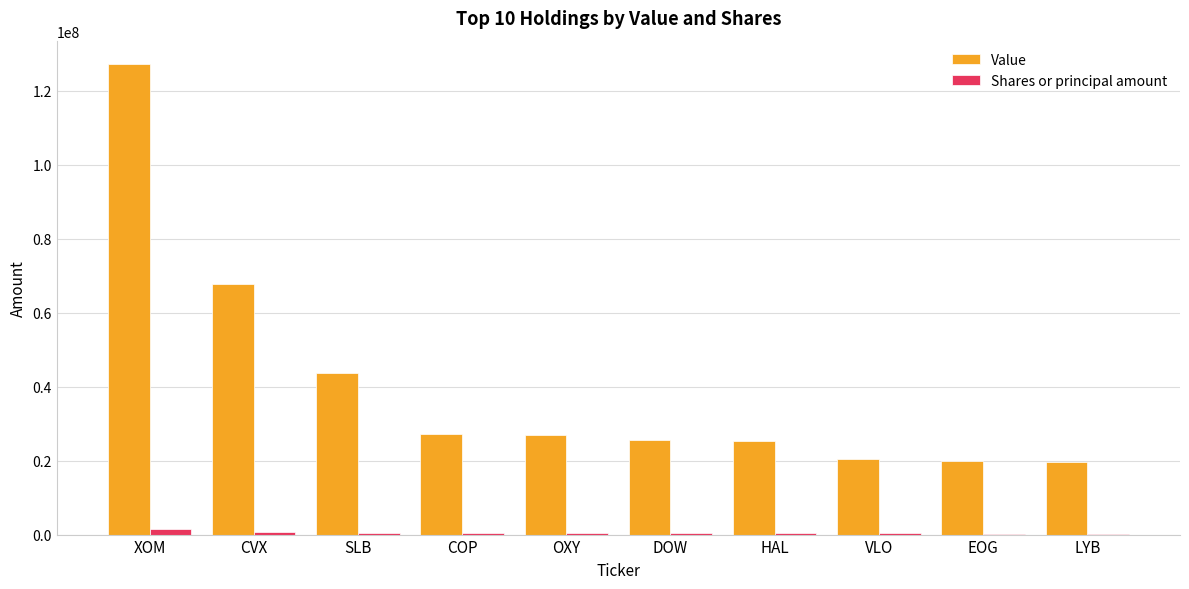

Does the chart contain stacked bars?

No